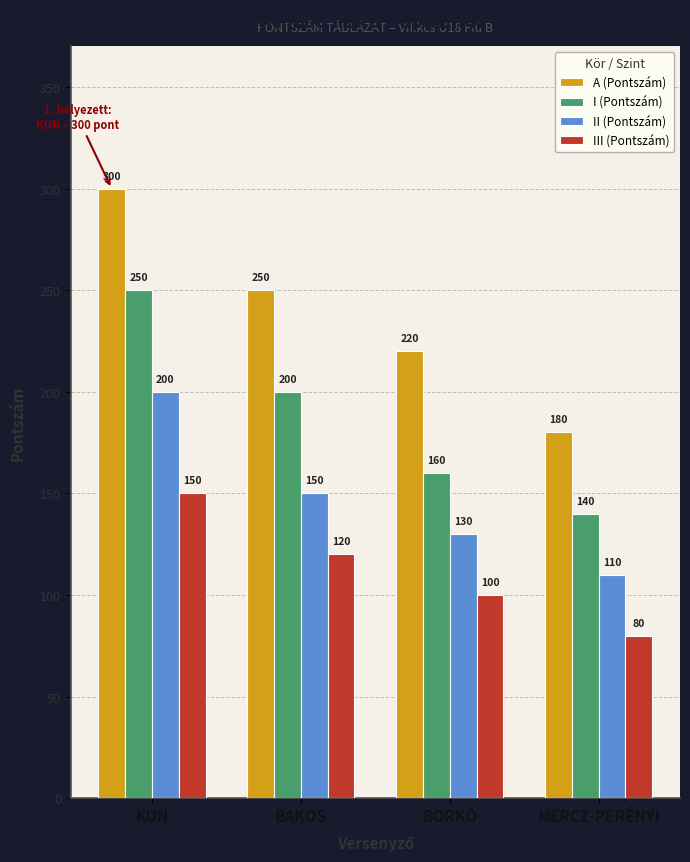

What is the total value across all series at BAKOS?

720